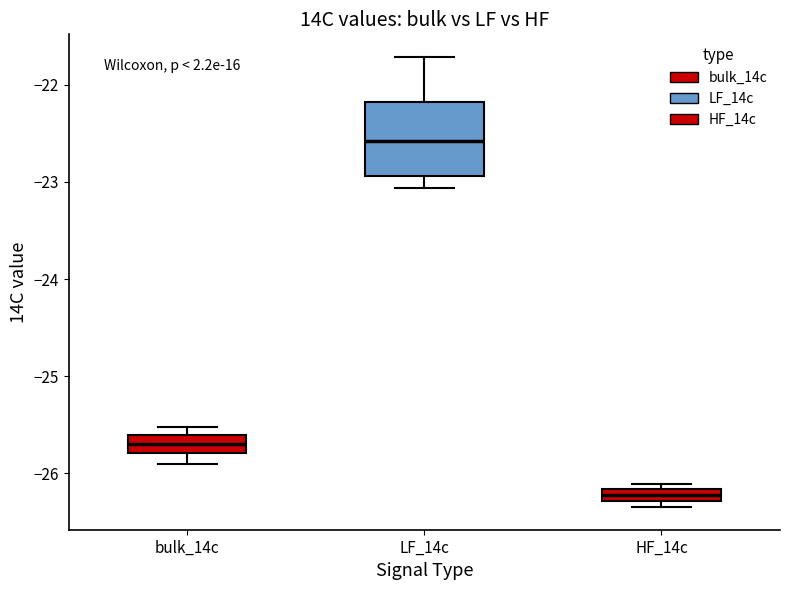

Where is the lower edge of the box for bulk_14c on the y-axis? The values are not printed on the chart, so give them approximately, as read against the axis.

-25.8